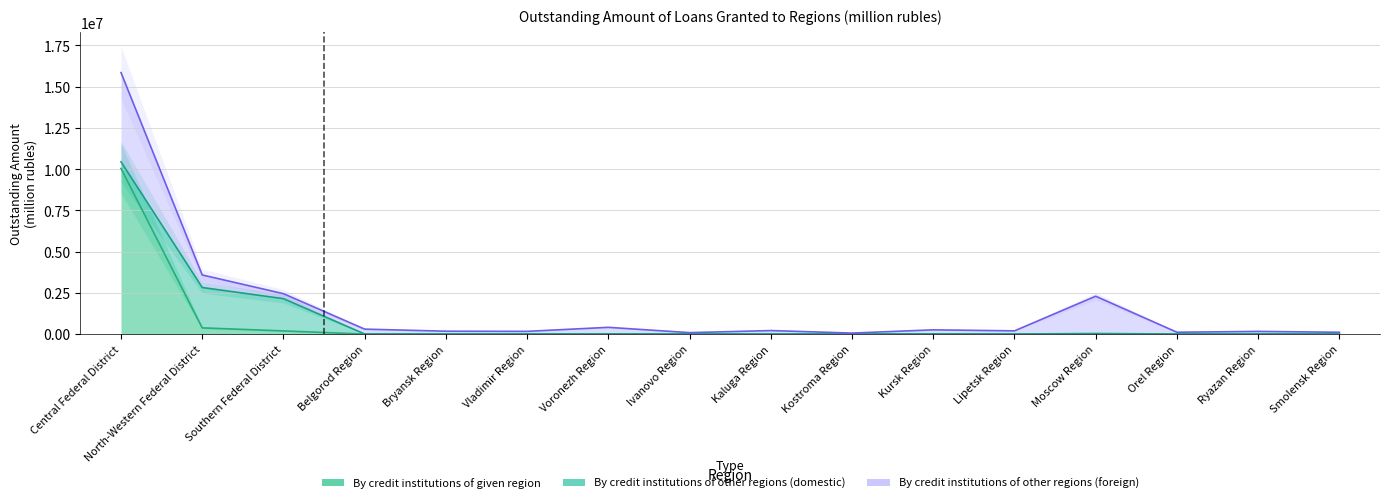

Count the number of categories in the chart.

16